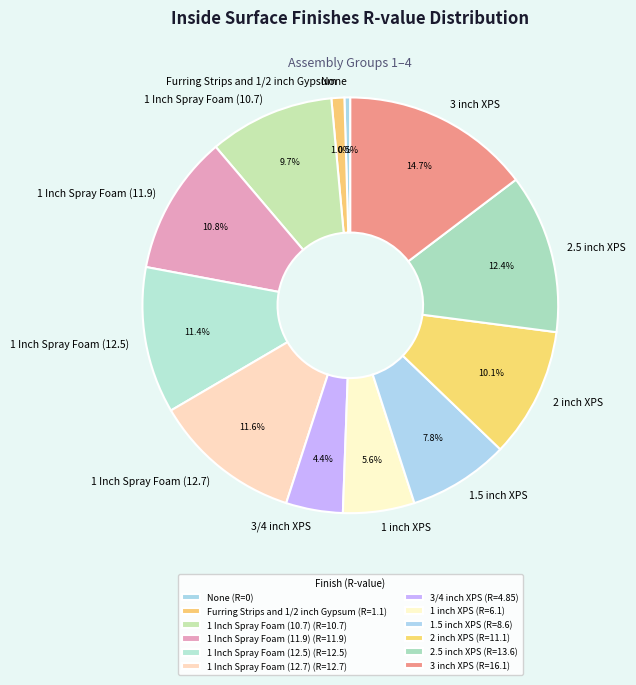

Does Furring Strips and 1/2 inch Gypsum account for over 50% of the chart?

No